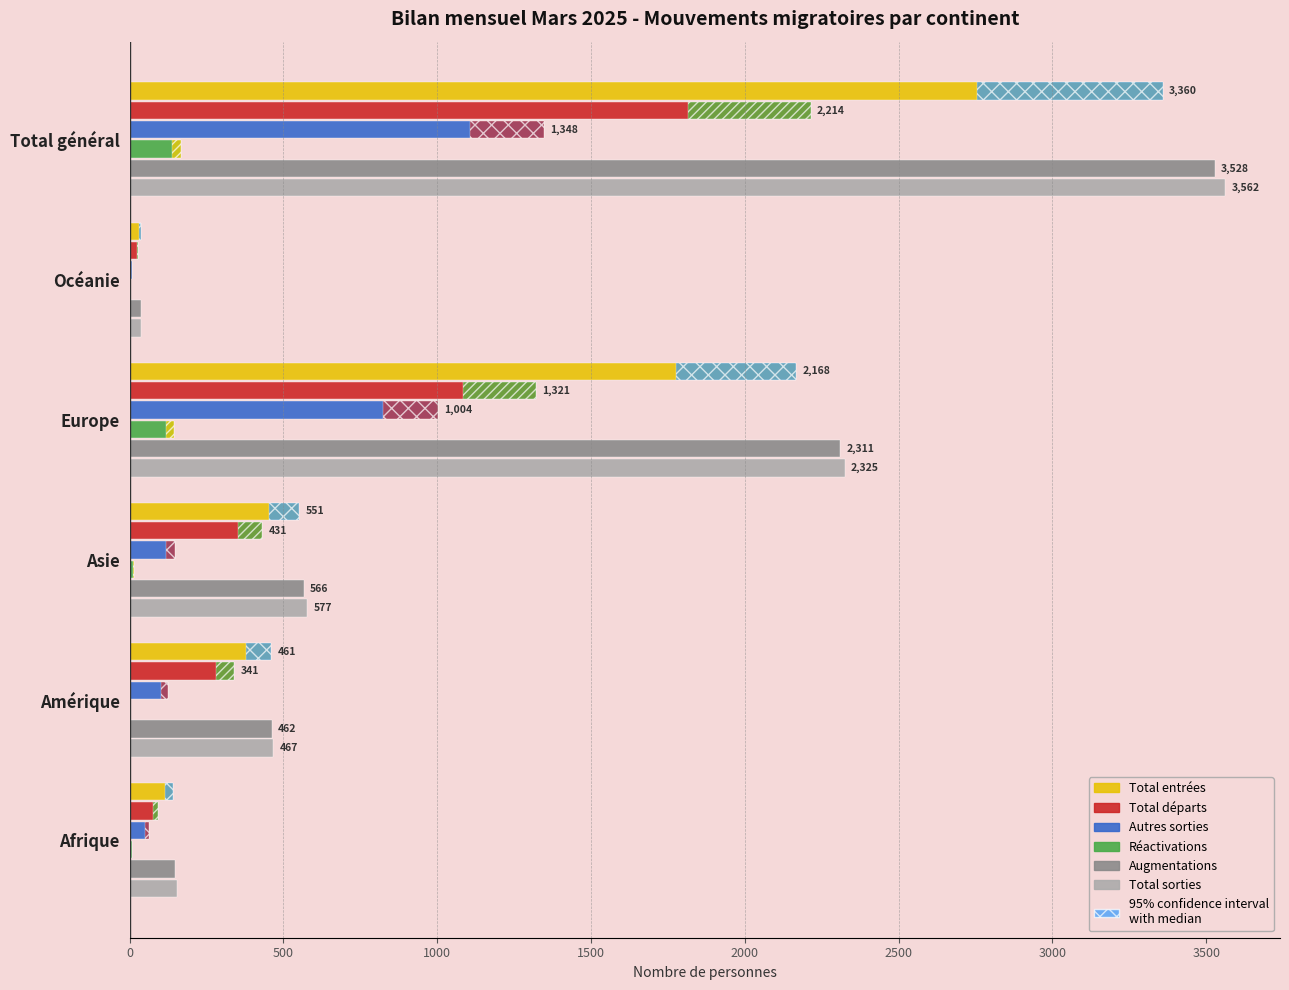

True or false: Total entrées has a value of 853 at Europe.

False